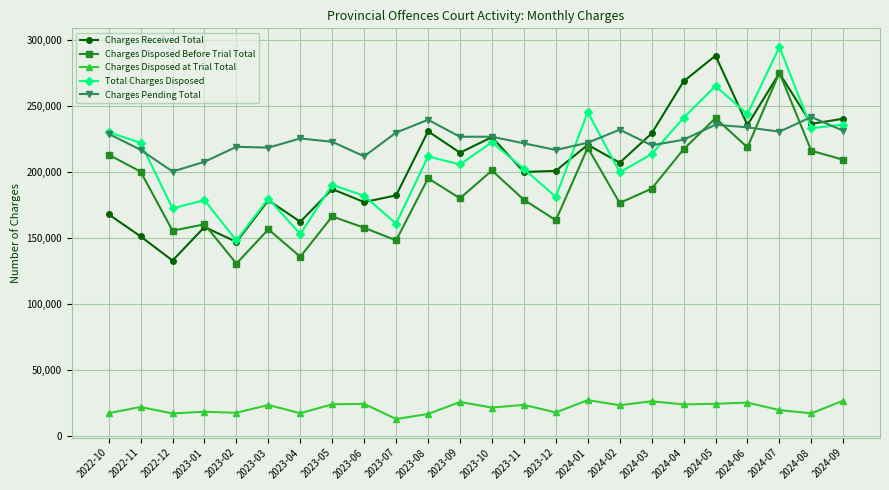

True or false: Total Charges Disposed and Charges Disposed Before Trial Total cross at least once.

False